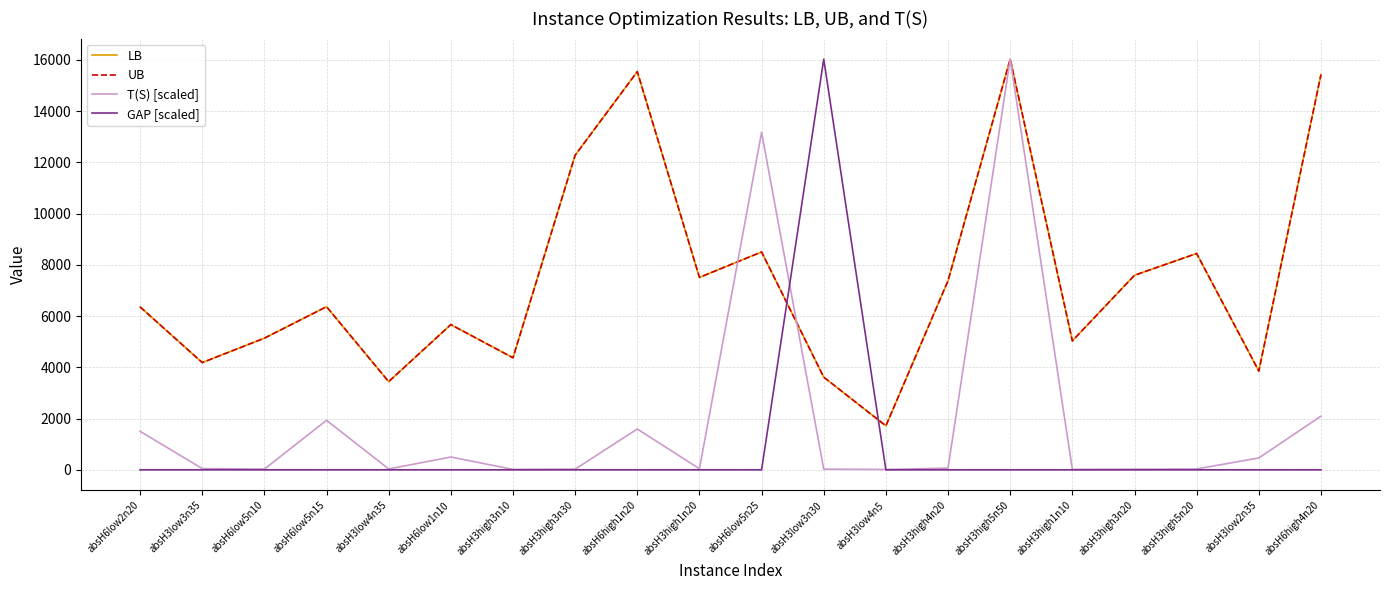

What is the maximum value shown in the chart?

16027.7